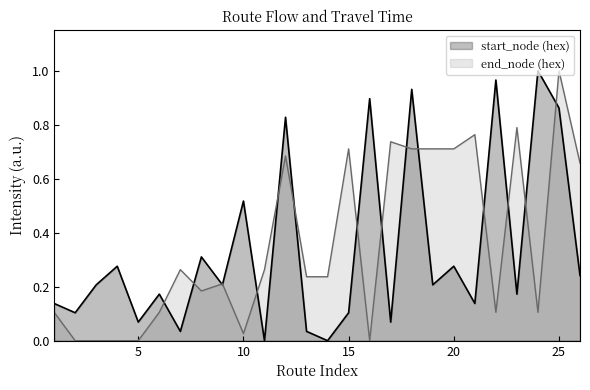

At which category is the sum across all series the highest?

25